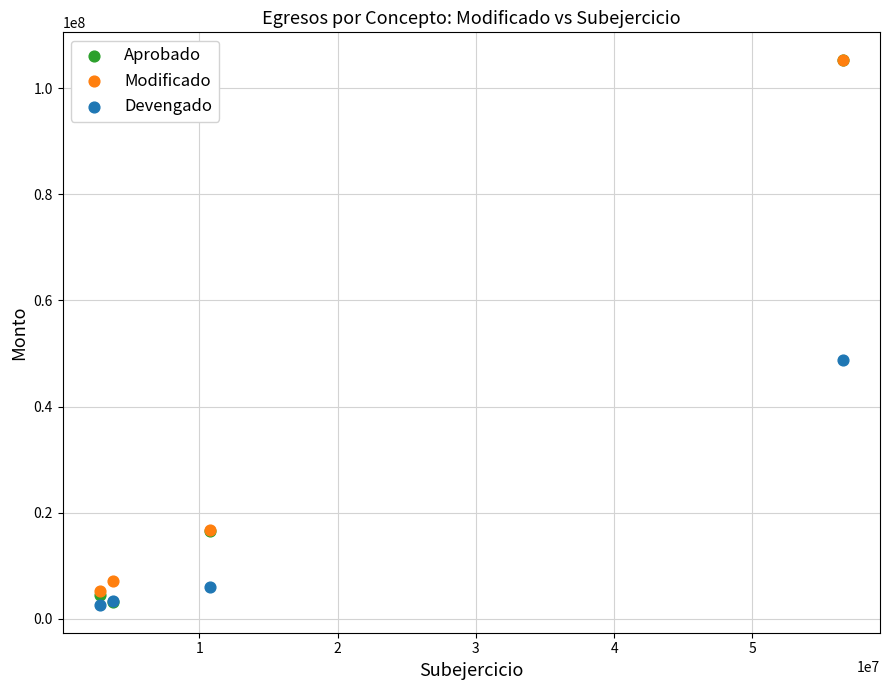

In the Aprobado series, what Y value is closest to 54256415?

16522549.1